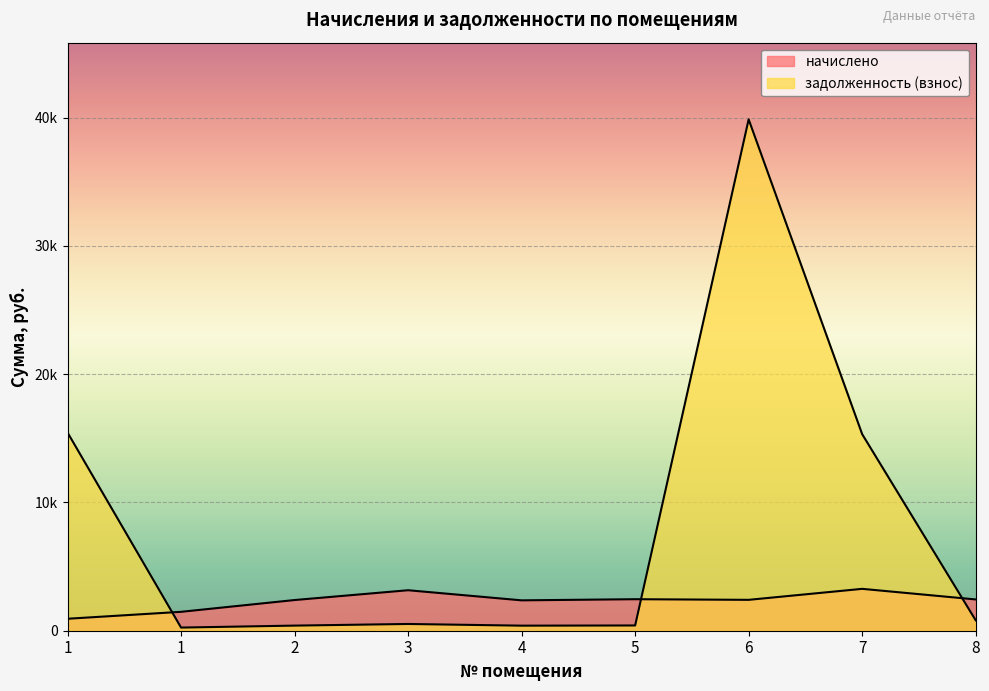

True or false: начислено and задолженность (взнос) cross at least once.

True